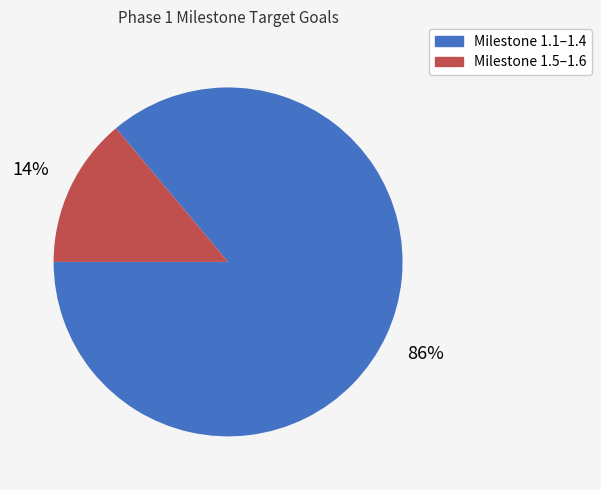

To the nearest percent, what is the average slice percentage?

50%